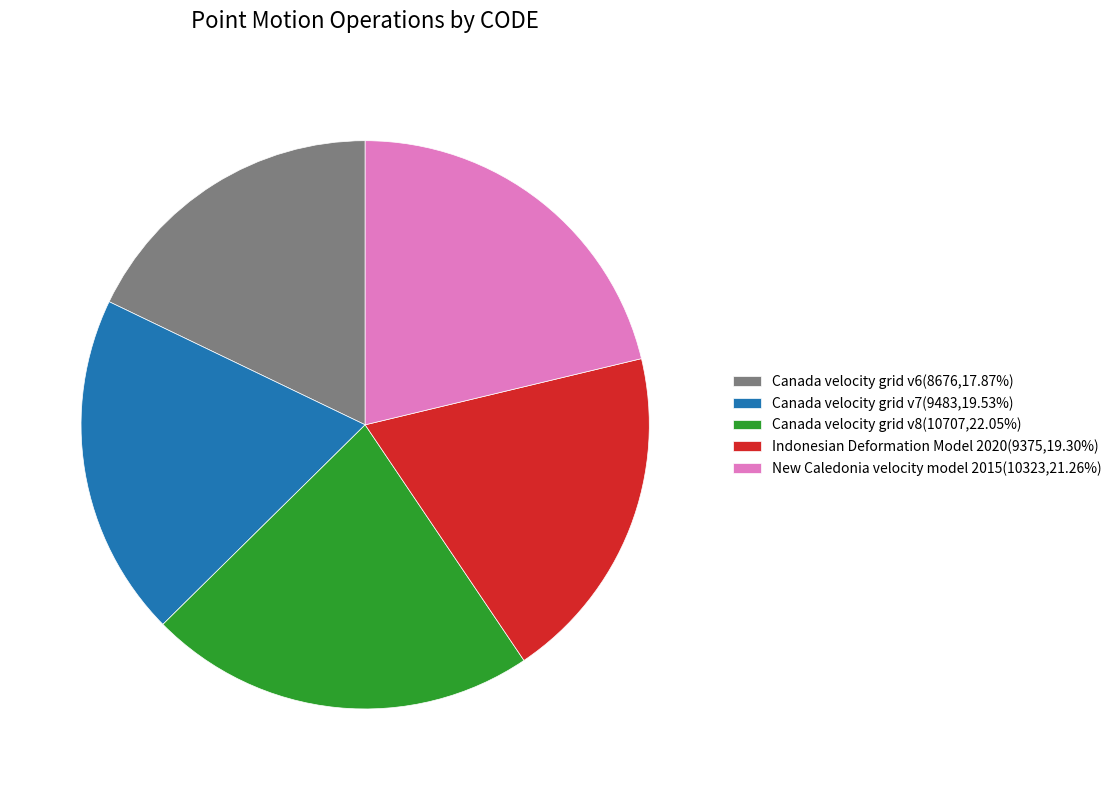

Approximately how many times larger is the value at Indonesian Deformation Model 2020(9375,19.30%) compared to New Caledonia velocity model 2015(10323,21.26%)?

0.9